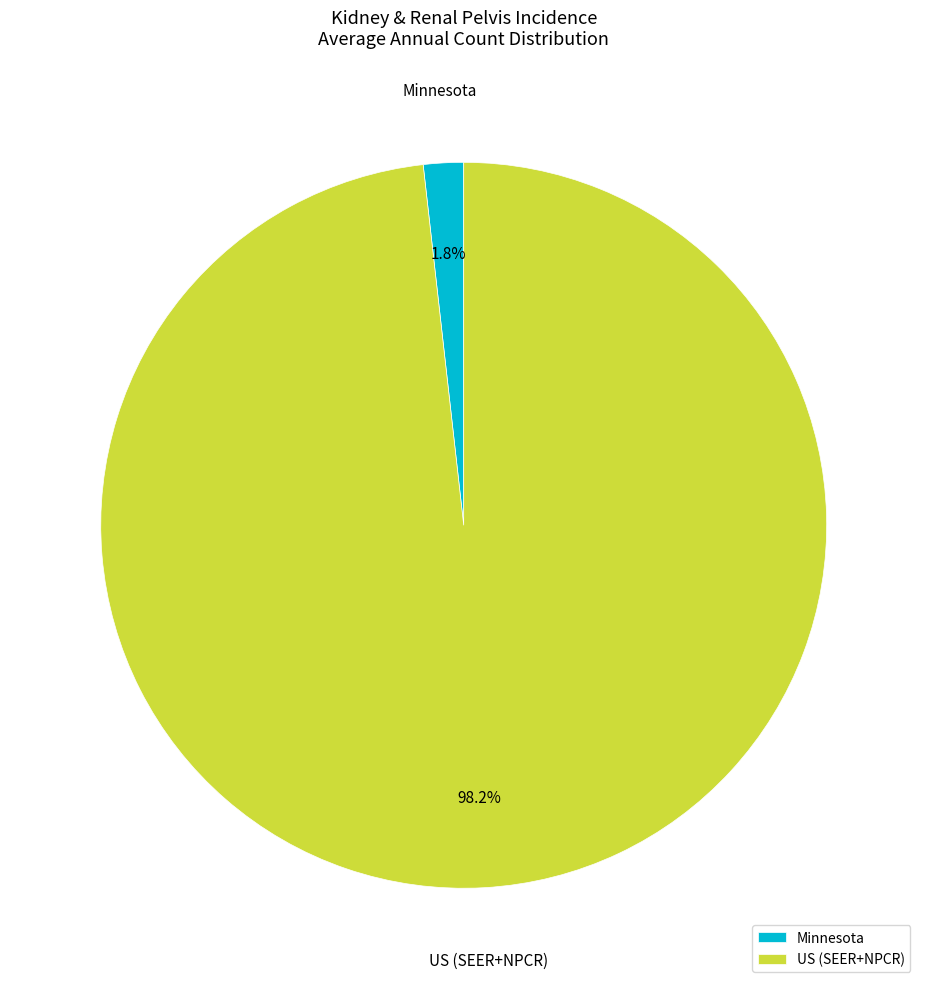

Combined, do Minnesota and US (SEER+NPCR) account for over 50%?

Yes